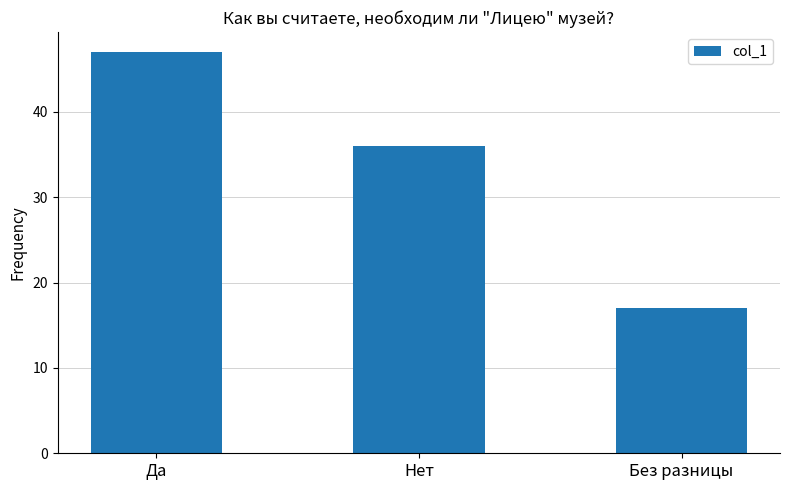

How many values are below 36?

1